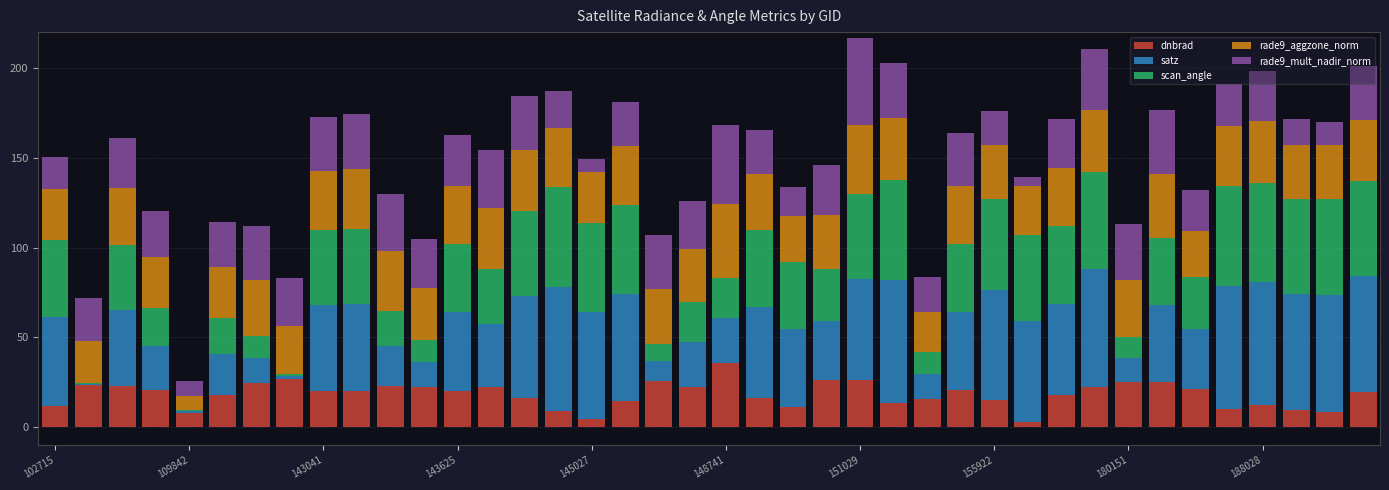

Are the bars horizontal?

No